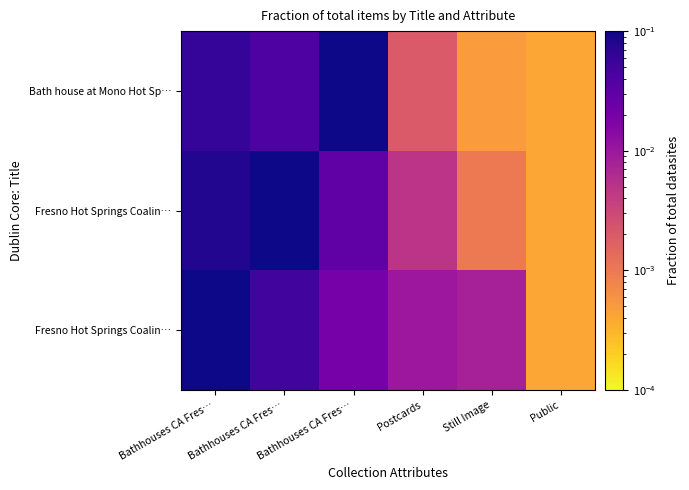

What is the maximum value shown in the chart?

0.1